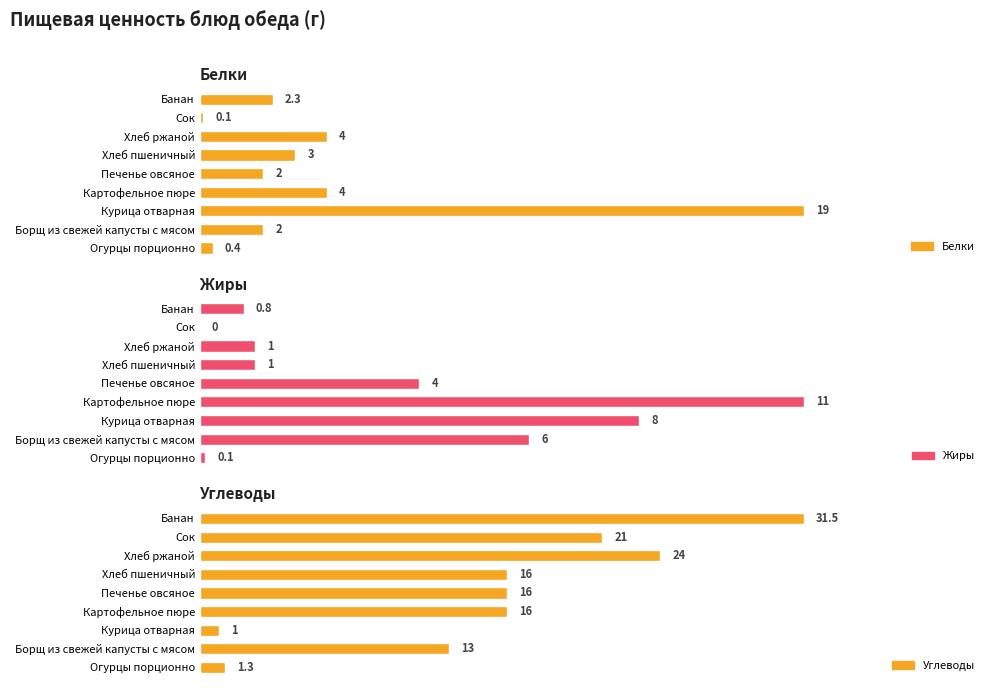

What is the sum of the Углеводы values at Огурцы порционно and Картофельное пюре?

17.3